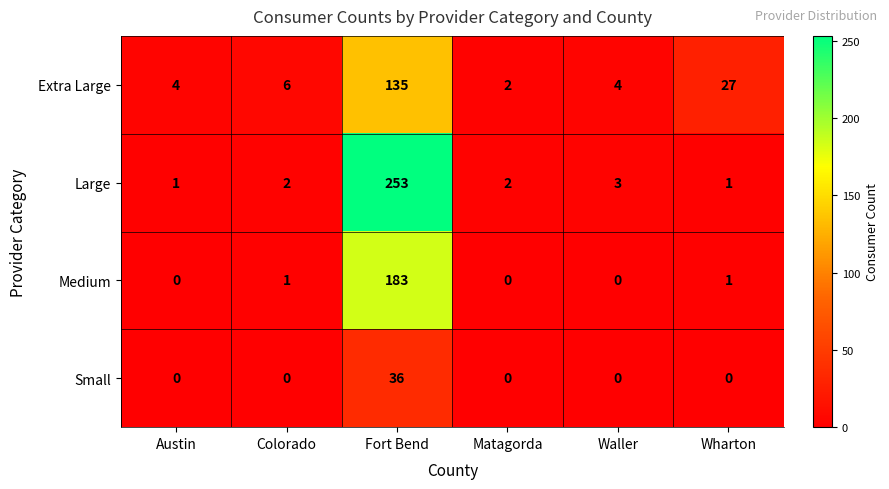

What is the maximum value shown in the chart?

253